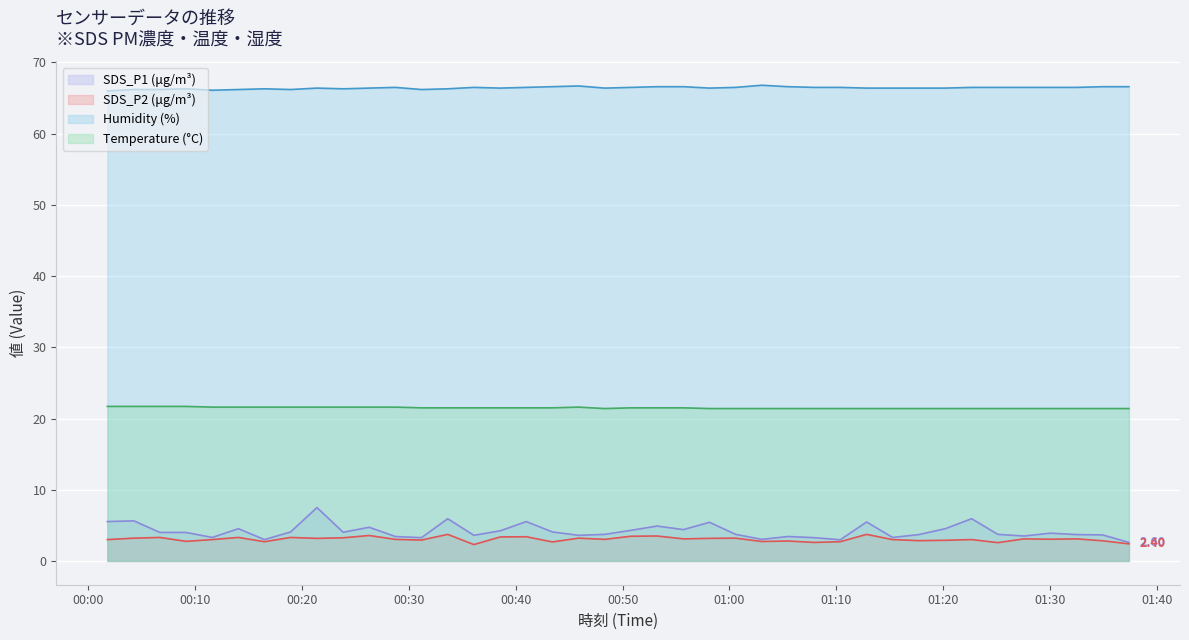

Reading left to right, what are all the values shown in this chart?

SDS_P1 (μg/m³) line: 5.5	5.6	4.0	4.0	3.3	4.5	3.0	4.1	7.5	4.0	4.7	3.4	3.3	5.9	3.6	4.2	5.5	4.1	3.6	3.7	4.3	4.9	4.4	5.4	3.7	3.0	3.4	3.3	3.0	5.5	3.3	3.7	4.5	5.9	3.7	3.5	3.9	3.7	3.6	2.6
SDS_P2 (μg/m³) line: 3.0	3.2	3.3	2.8	3.0	3.3	2.7	3.3	3.2	3.2	3.6	3.0	2.9	3.7	2.3	3.4	3.4	2.7	3.2	3.0	3.5	3.5	3.1	3.2	3.2	2.7	2.8	2.6	2.7	3.7	3.0	2.9	2.9	3.0	2.6	3.1	3.0	3.1	2.8	2.4
Humidity (%) line: 66.0	66.2	66.2	66.3	66.1	66.2	66.3	66.2	66.4	66.3	66.4	66.5	66.2	66.3	66.5	66.4	66.5	66.6	66.7	66.4	66.5	66.6	66.6	66.4	66.5	66.8	66.6	66.5	66.5	66.4	66.4	66.4	66.4	66.5	66.5	66.5	66.5	66.5	66.6	66.6
Temperature (°C) line: 21.7	21.7	21.7	21.7	21.6	21.6	21.6	21.6	21.6	21.6	21.6	21.6	21.5	21.5	21.5	21.5	21.5	21.5	21.6	21.4	21.5	21.5	21.5	21.4	21.4	21.4	21.4	21.4	21.4	21.4	21.4	21.4	21.4	21.4	21.4	21.4	21.4	21.4	21.4	21.4